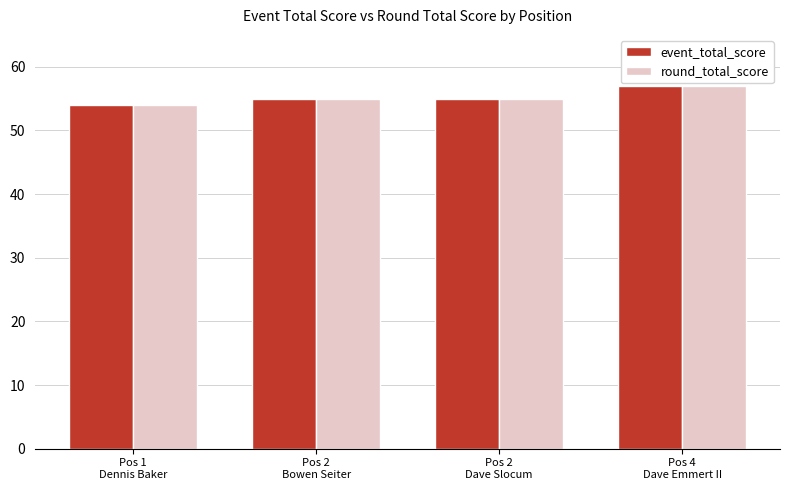

What is the minimum value shown in the chart?

54